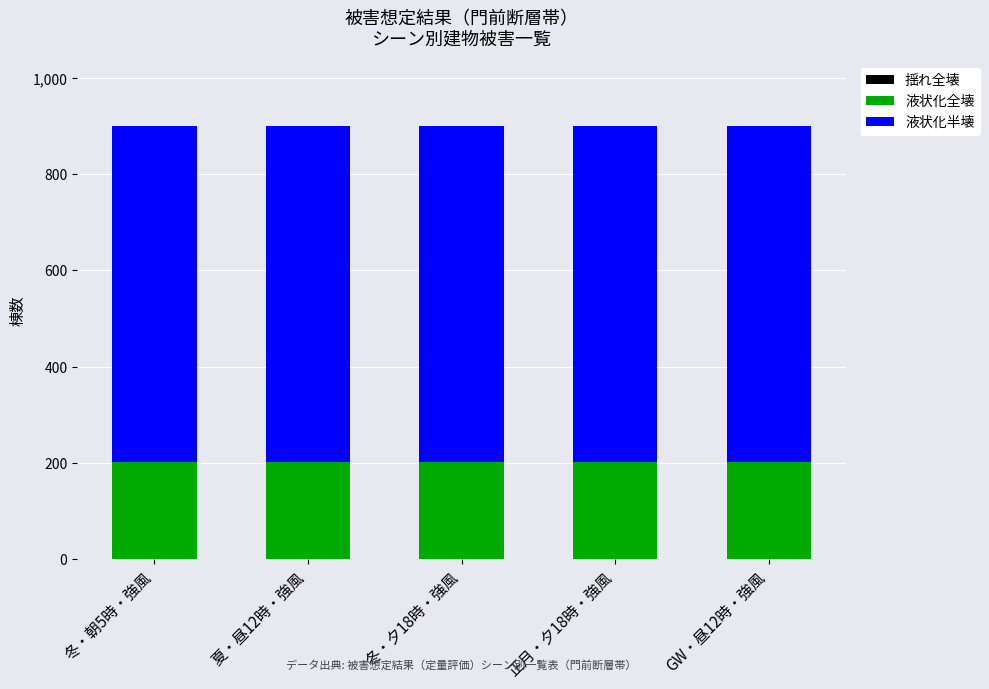

What position from the left is 夏・昼12時・強風?

2